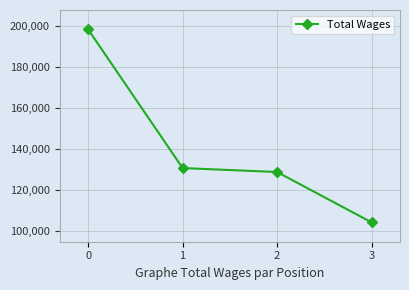

What is the ratio of the value at 0 to the value at 2?

1.5